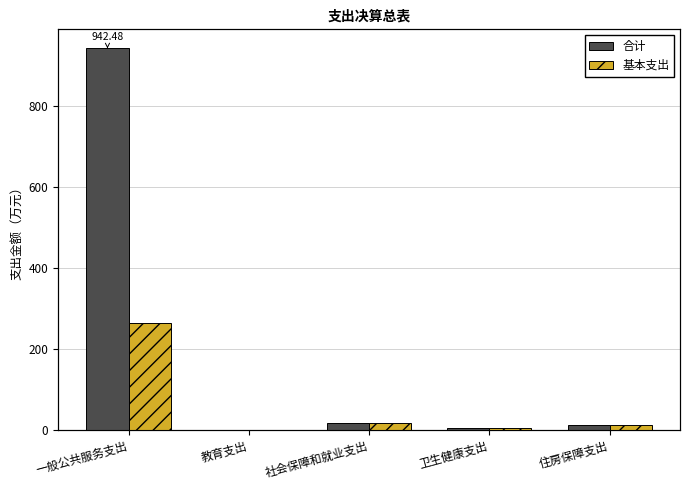

Reading right to left, transcribe all the data shown in this chart.

合计: 住房保障支出=12.9	卫生健康支出=6.2	社会保障和就业支出=17.7	教育支出=0.3	一般公共服务支出=942.5
基本支出: 住房保障支出=12.9	卫生健康支出=6.2	社会保障和就业支出=17.7	教育支出=0.3	一般公共服务支出=264.5